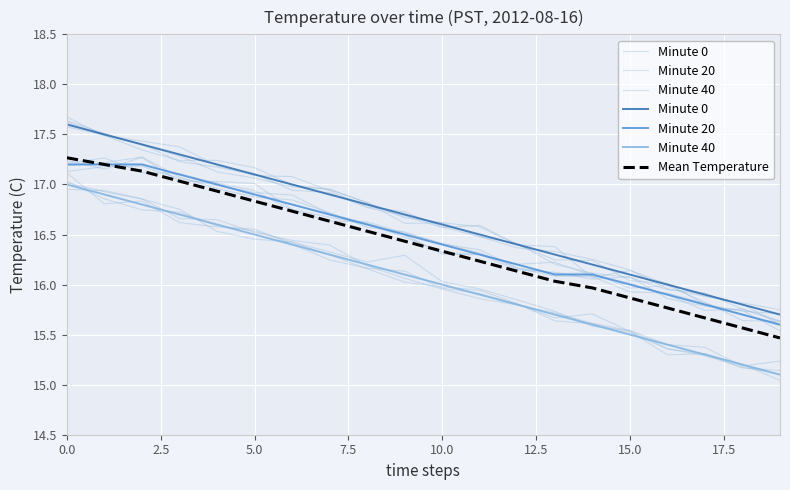

Does the chart display data point markers on the line(s)?

No